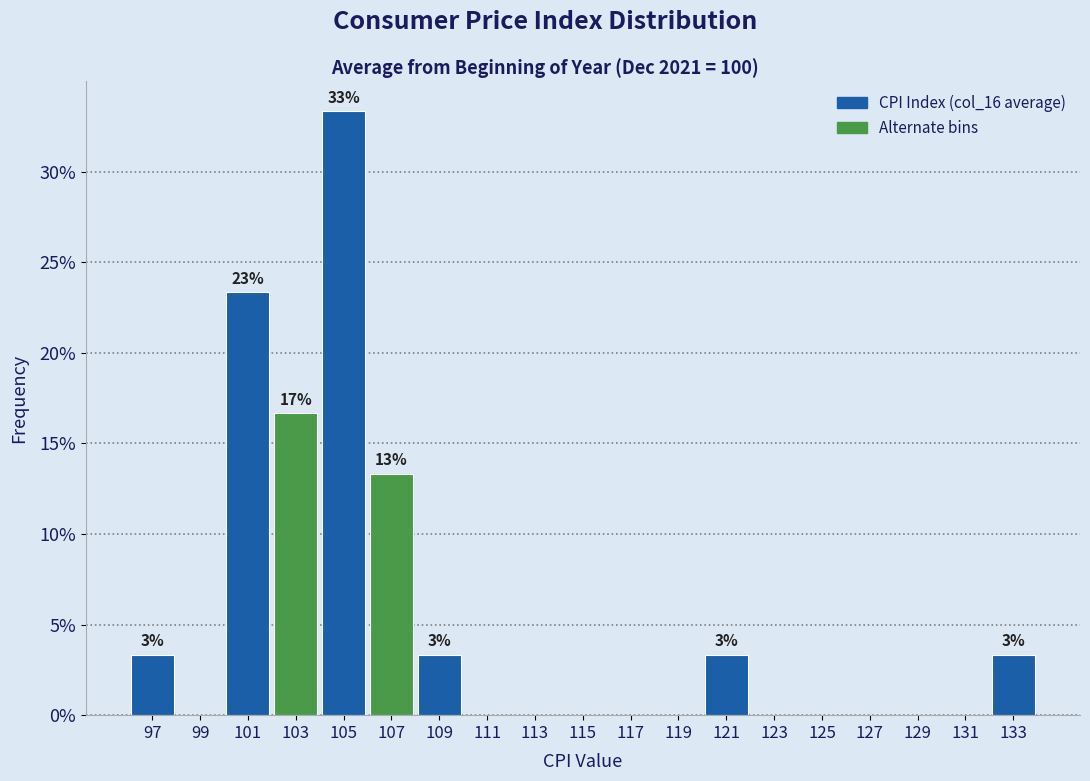

Over which range of the x-axis is the bar tallest?

104 to 106